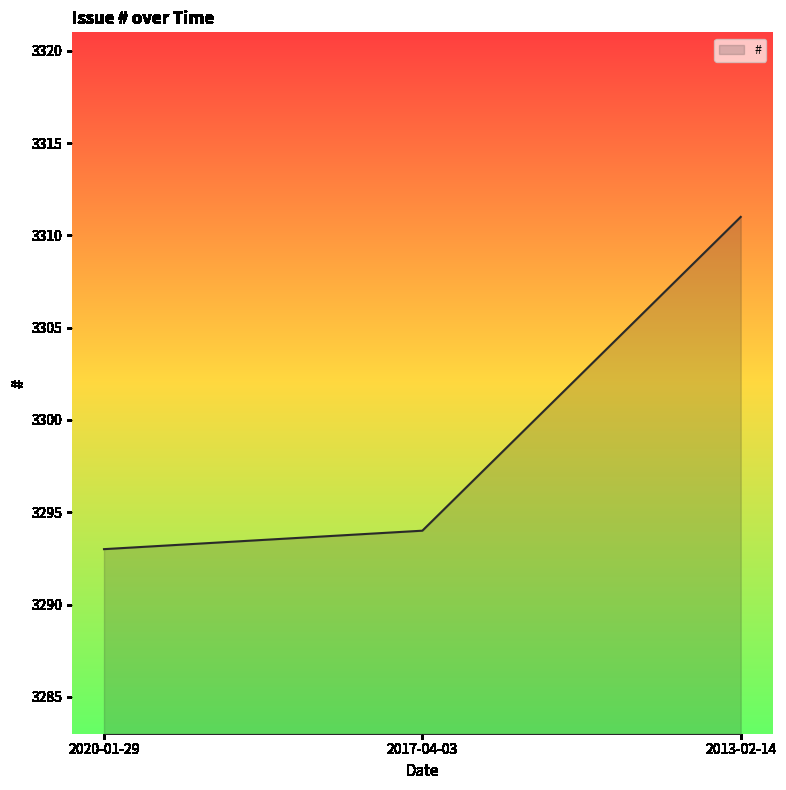

What position from the left is 2020-01-29?

1